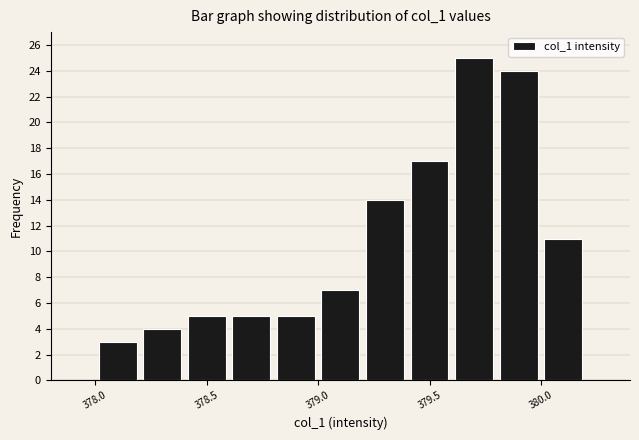

What is the height of the bar covering 378.6 to 378.8 on the x-axis? The values are not printed on the chart, so give them approximately, as read against the axis.

5